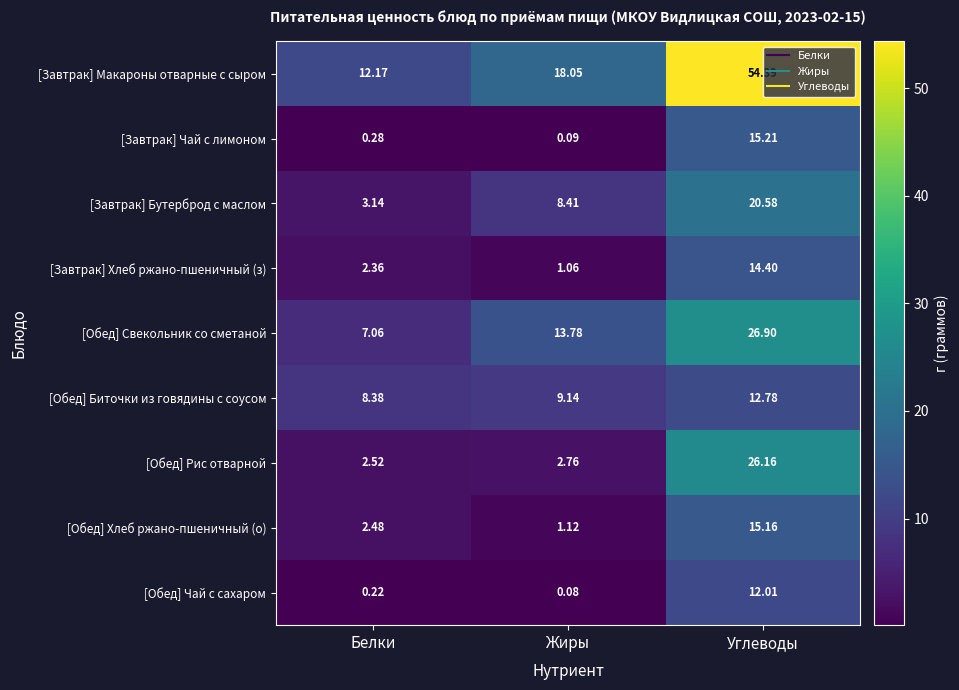

Is the value of [Завтрак] Макароны отварные с сыром at Жиры greater than the value of [Обед] Чай с сахаром at Жиры?

Yes